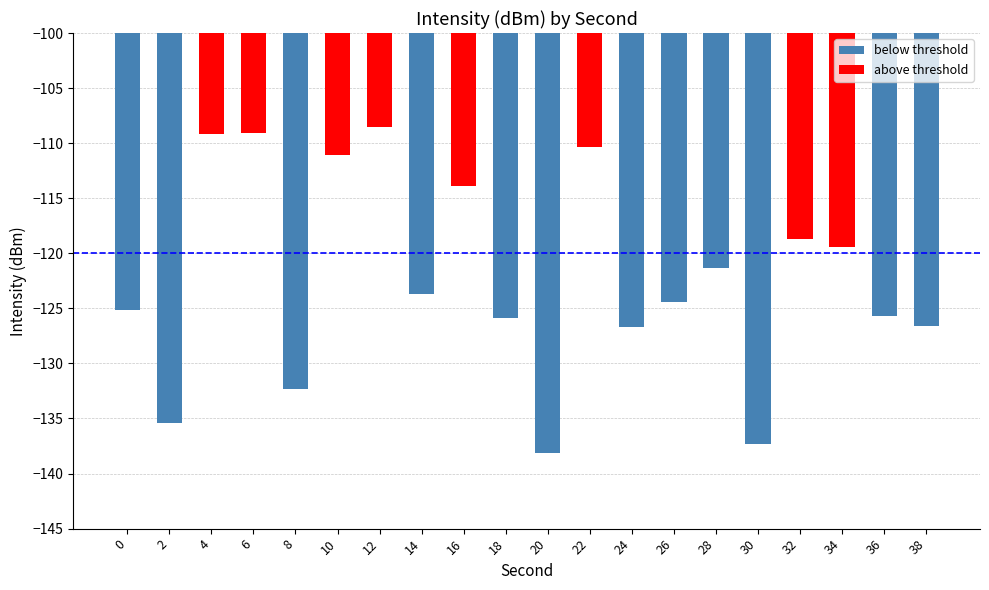

What is the sum of the values at 4 and 32?

-227.8